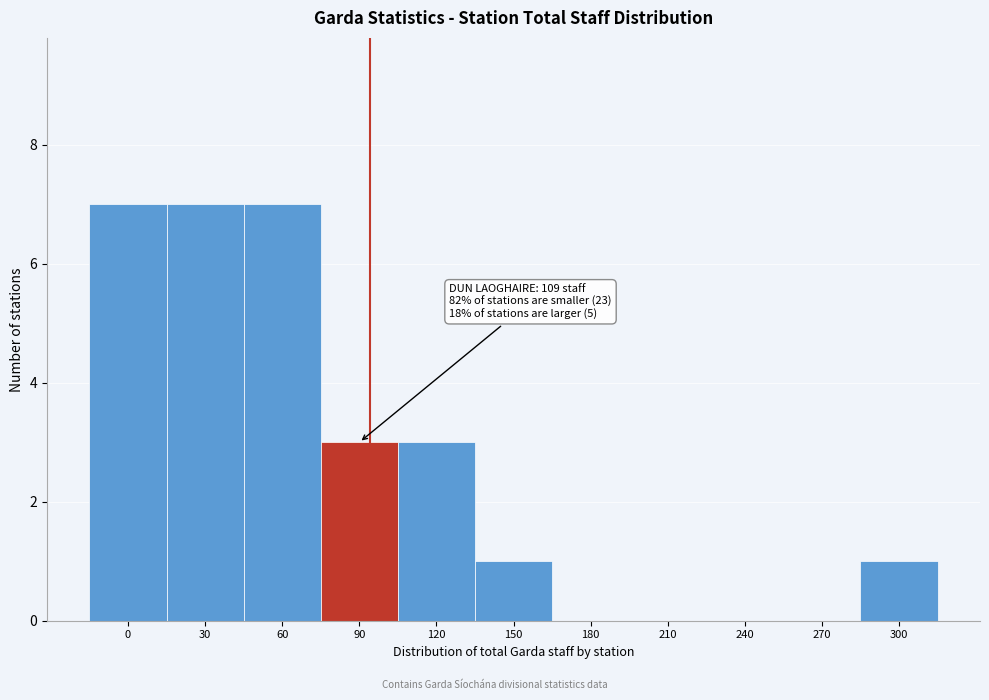

Reading left to right, list all the values displayed in this chart.

0=7	30=7	60=7	90=3	120=3	150=1	180=0	210=0	240=0	270=0	300=1